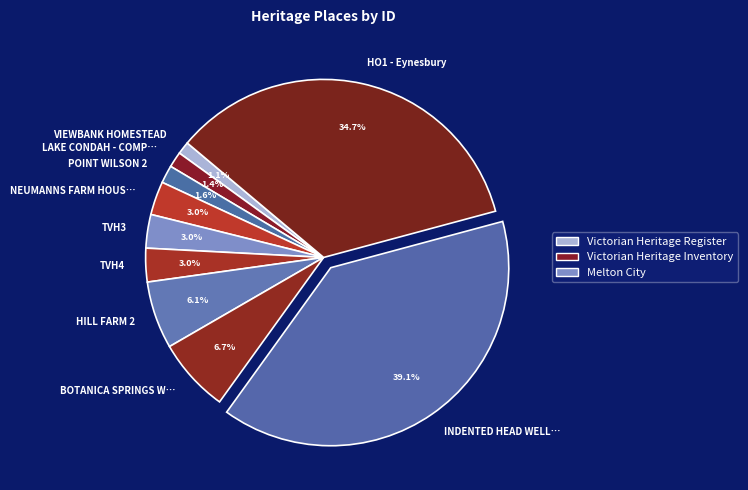

What is the largest slice in the pie chart?

INDENTED HEAD WELL…